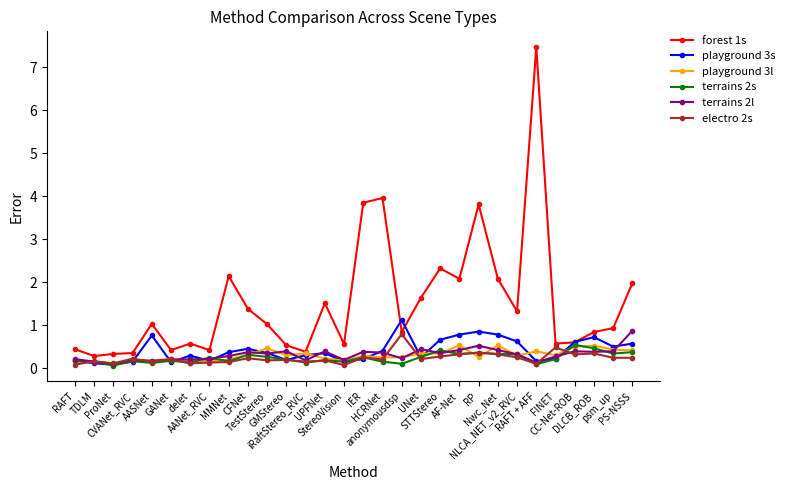

Which series has the widest spread of values?

forest 1s